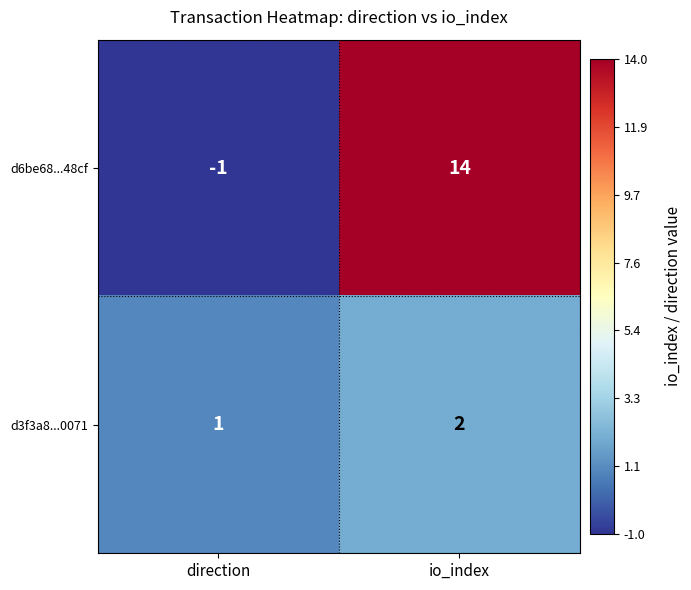

What is the sum of the d6be68...48cf values at direction and io_index?

13